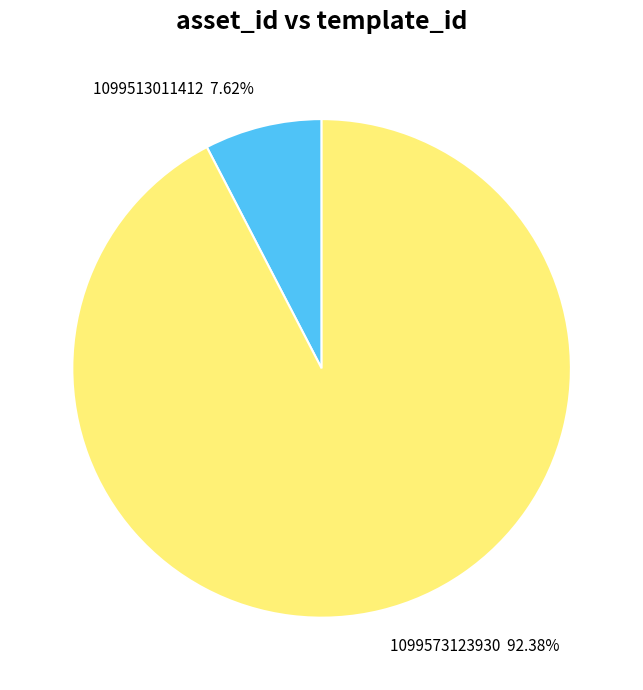

Which slice is the largest?

1099573123930